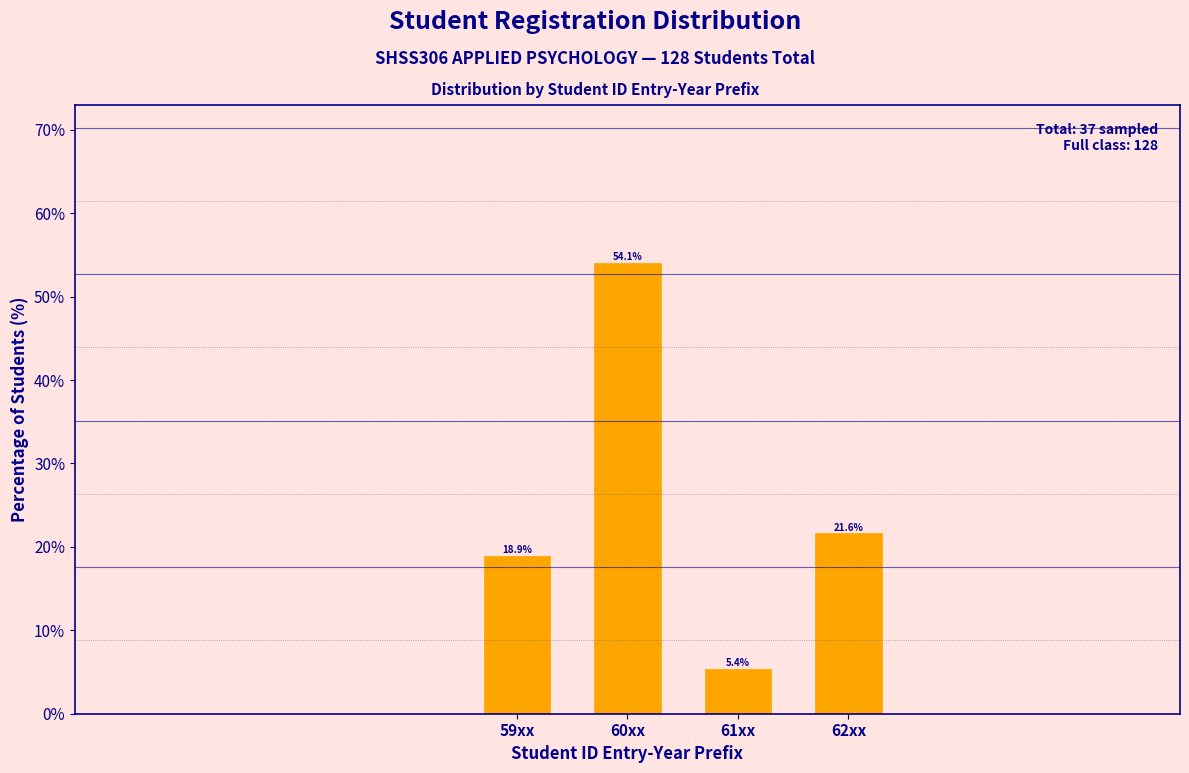

Reading left to right, transcribe all the data shown in this chart.

59xx=18.9	60xx=54.1	61xx=5.4	62xx=21.6